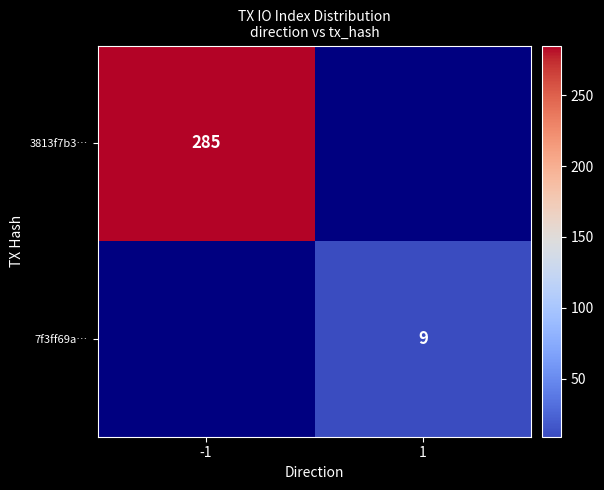

Is the value of 7f3ff69a… at 1 greater than the value of 3813f7b3… at -1?

No